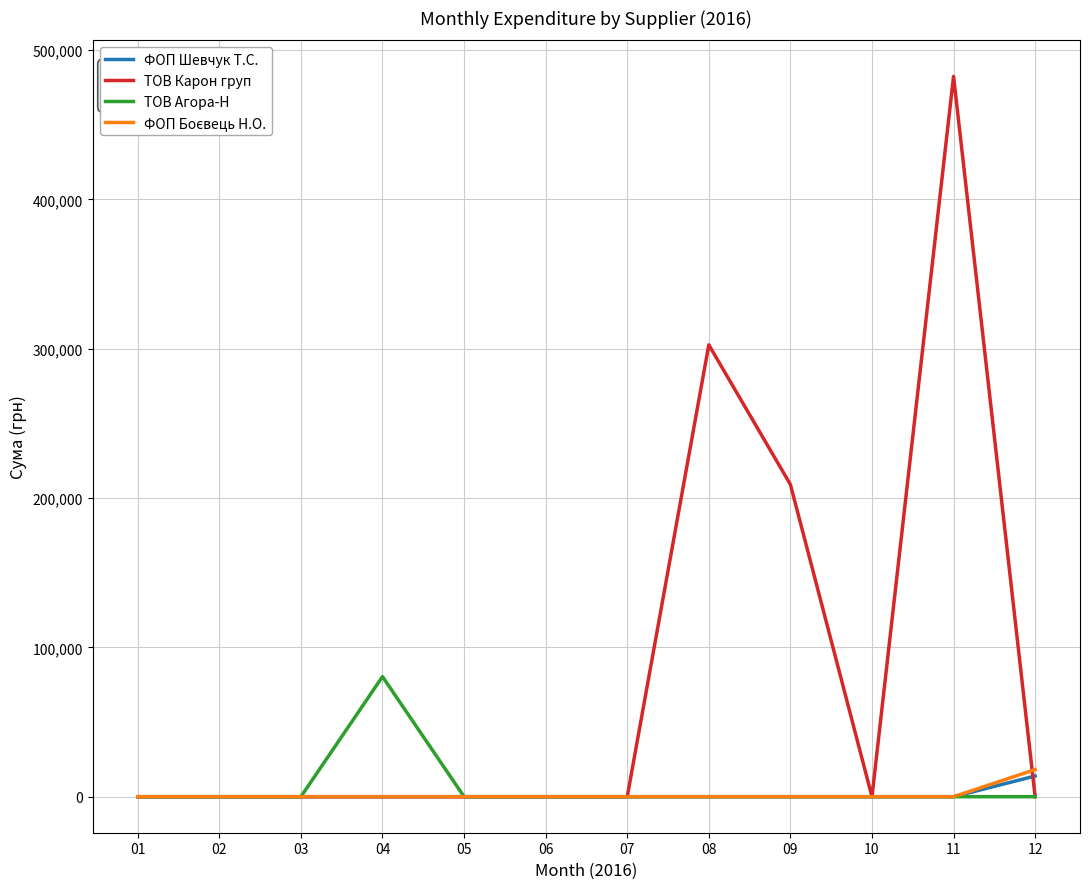

What is the difference between the highest and lowest values at 04?

80426.8